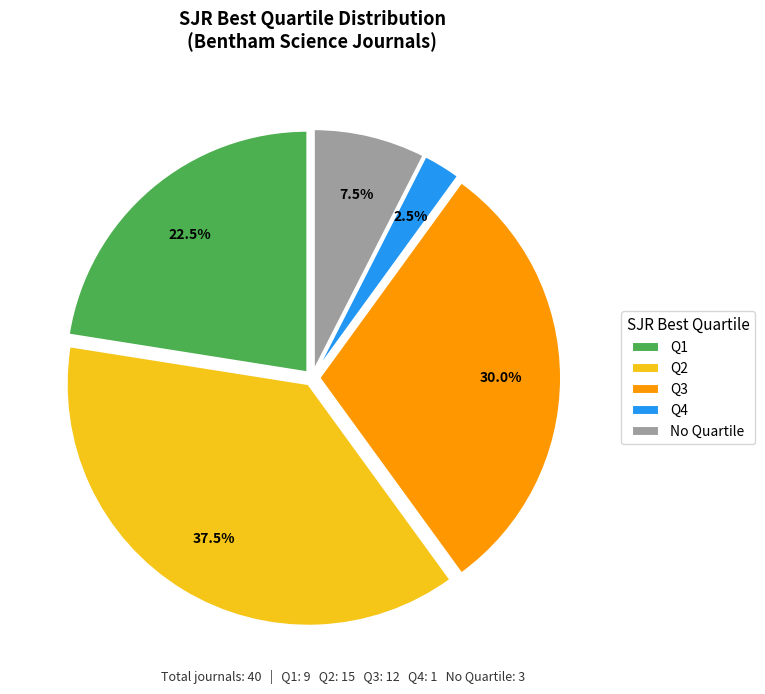

How many slices are in this pie chart?

5